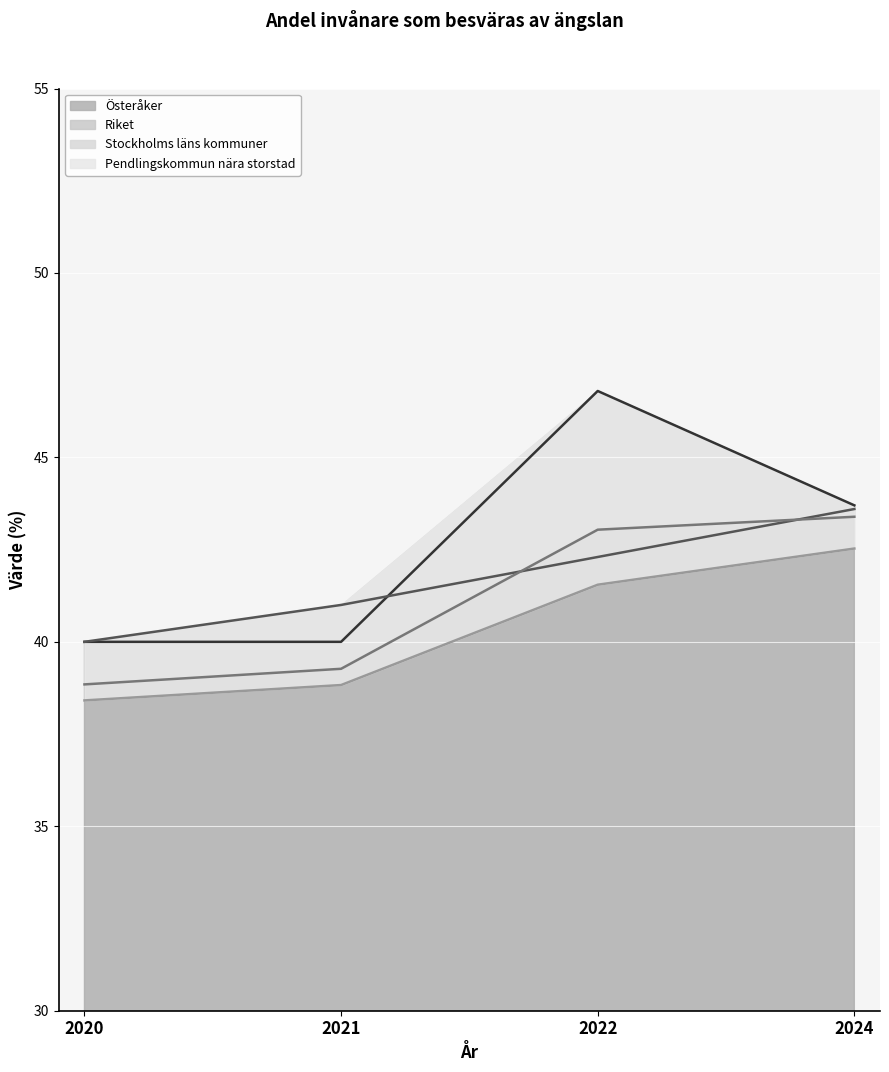

How many interior local peaks does the Österåker series have?

1